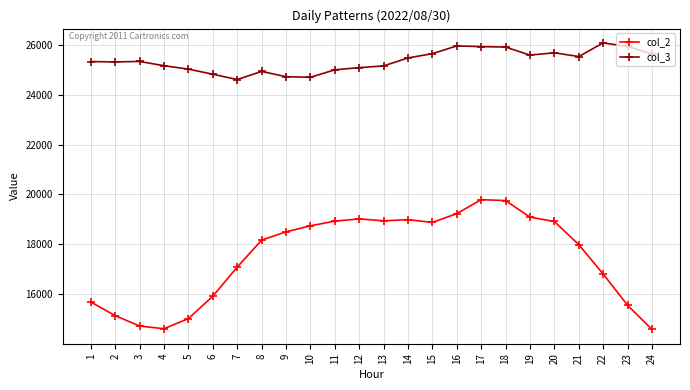

What is the difference between the col_3 values at 1 and 20?

351